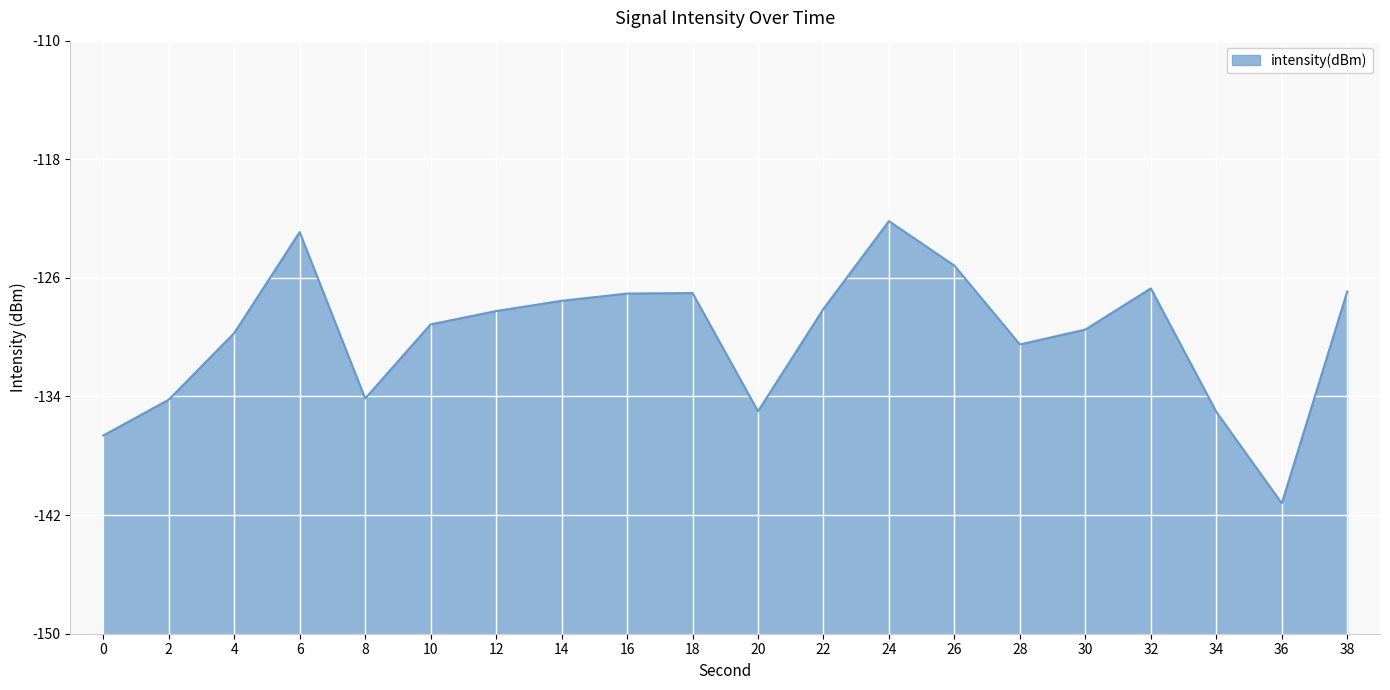

Is this an area chart (filled region under the line)?

Yes